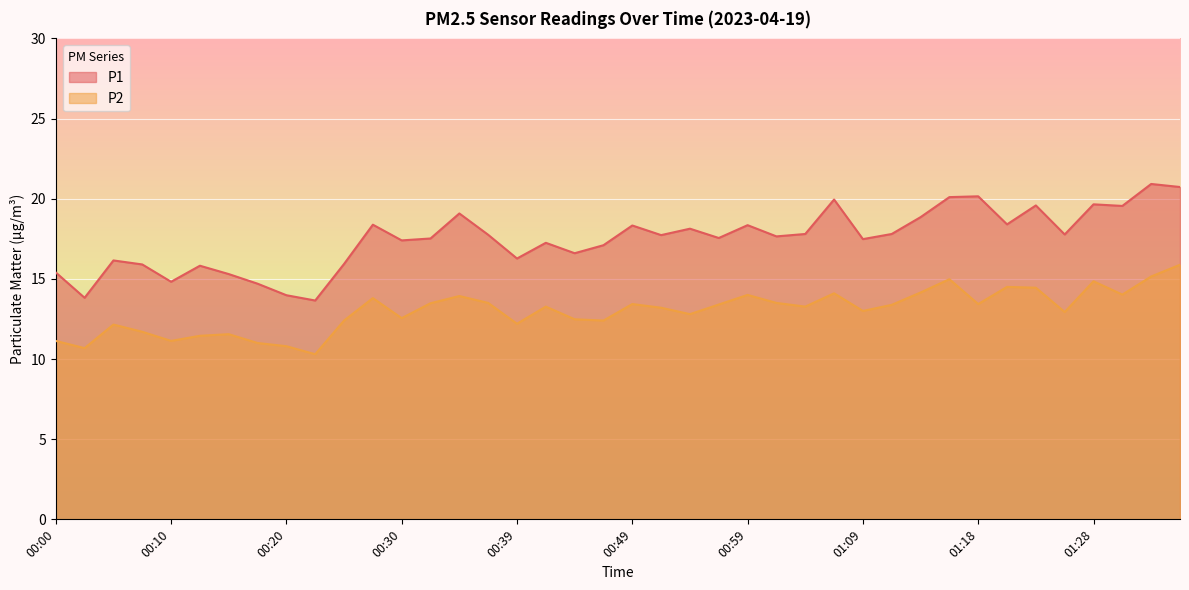

Does the chart display data point markers on the line(s)?

No